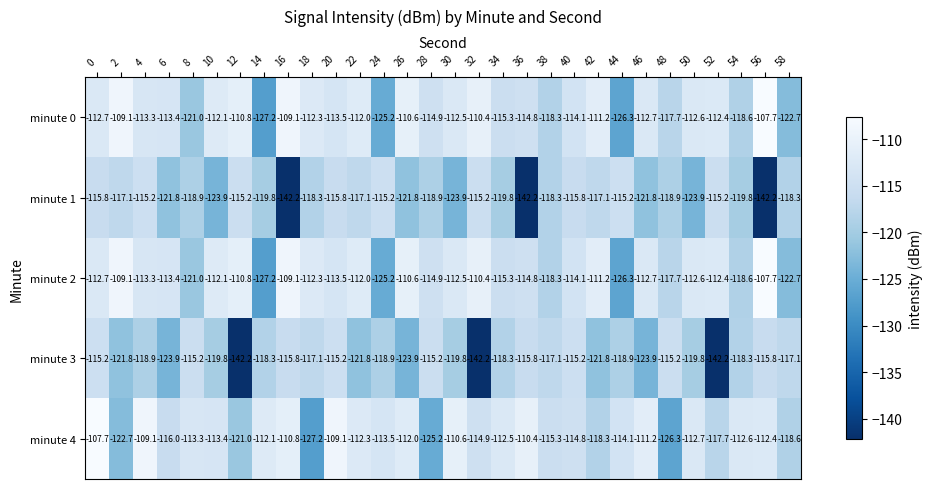

Count the number of data series in this chart.

5